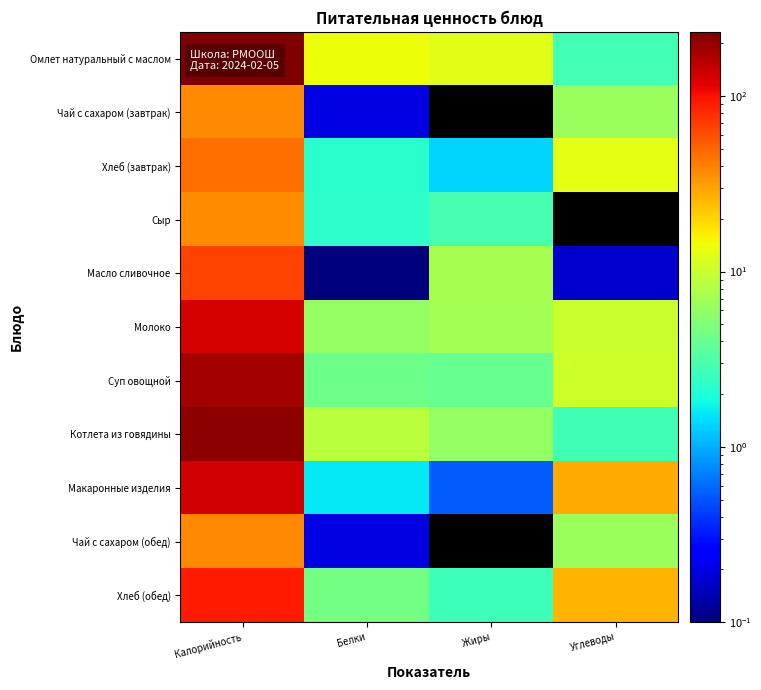

What is the difference between the maximum and minimum values in the Омлет натуральный с маслом series?

230.1